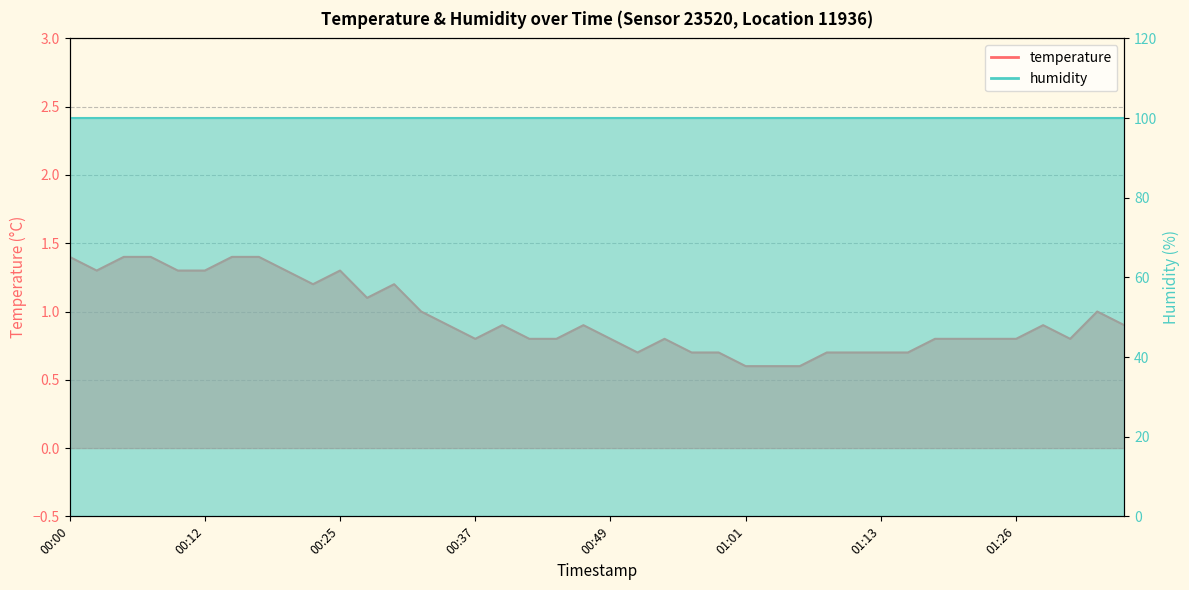

What is the greatest value displayed?

1.4